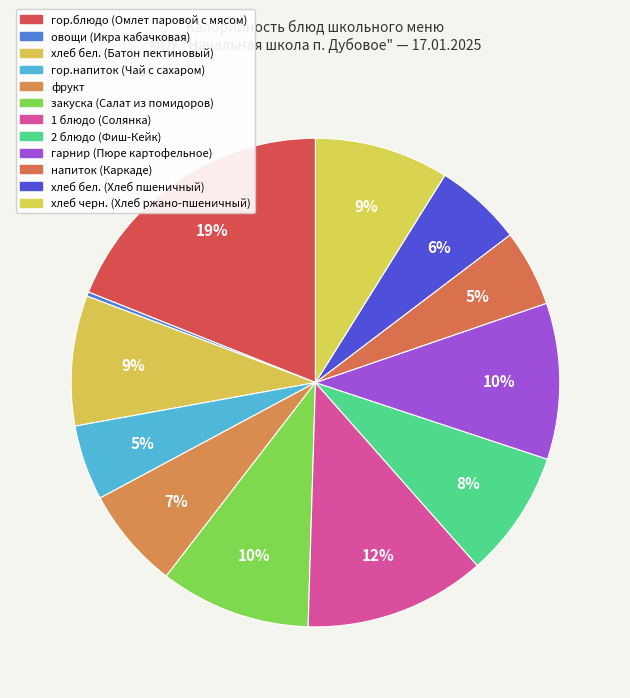

To the nearest percent, what is the average slice percentage?

8%